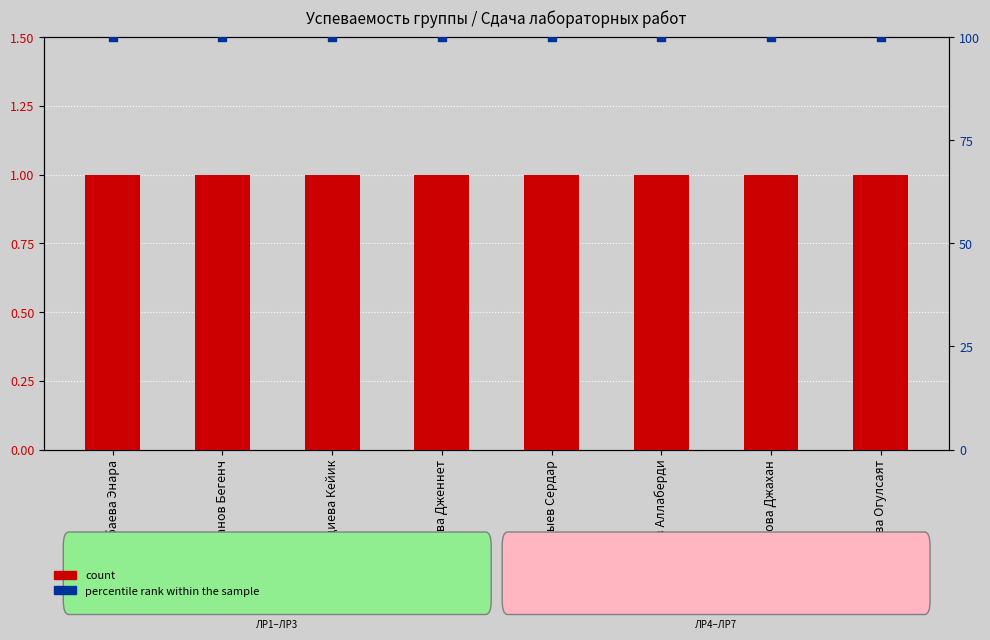

Which series has the largest total across all categories?

percentile rank within the sample